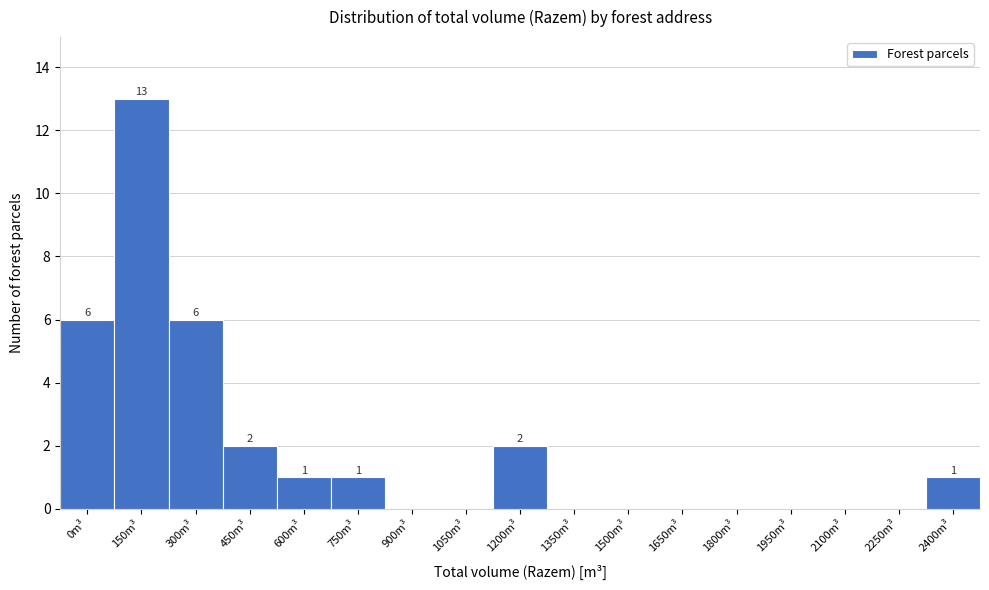

Reading right to left, extract all data points from this chart.

2400m³=1	2250m³=0	2100m³=0	1950m³=0	1800m³=0	1650m³=0	1500m³=0	1350m³=0	1200m³=2	1050m³=0	900m³=0	750m³=1	600m³=1	450m³=2	300m³=6	150m³=13	0m³=6